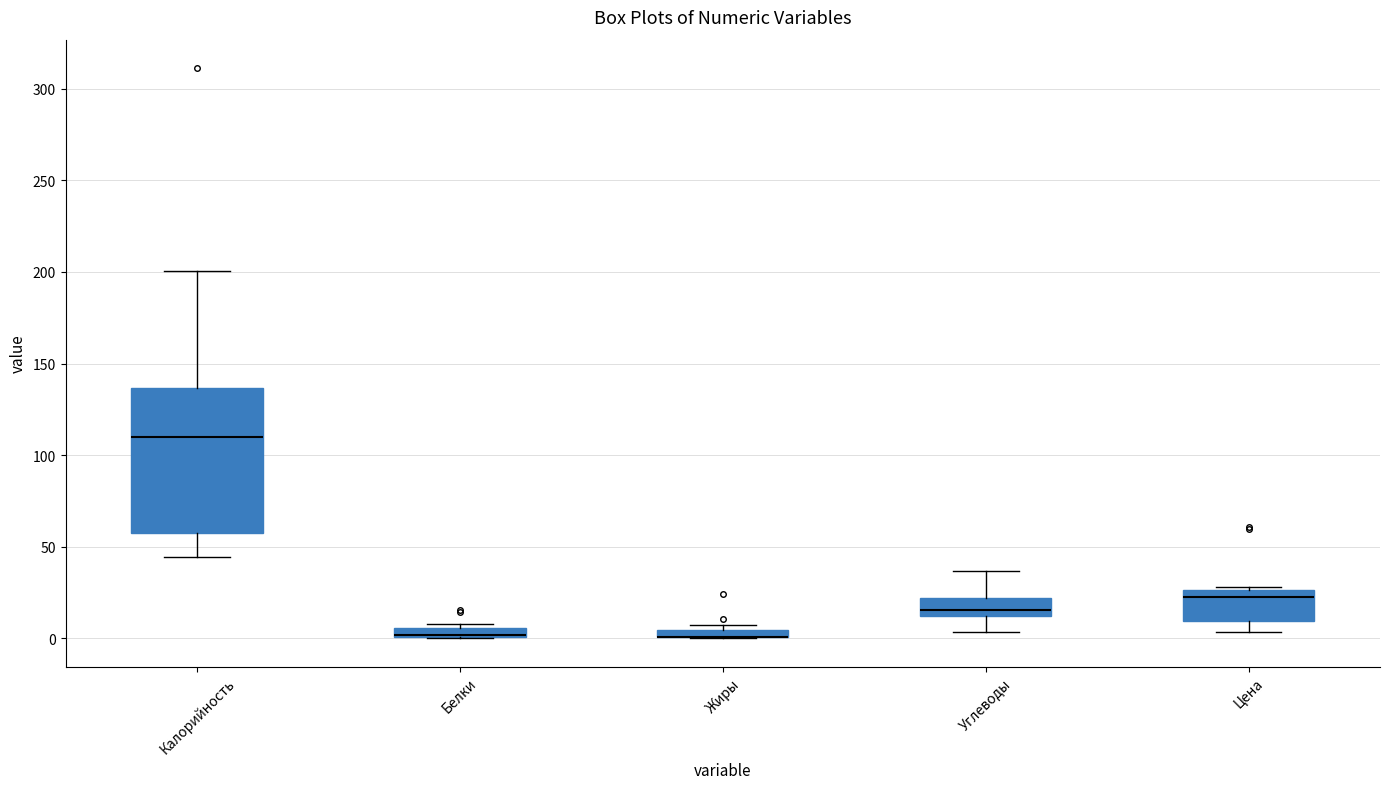

Which box is the tallest, from its lower edge to its upper edge?

Калорийность